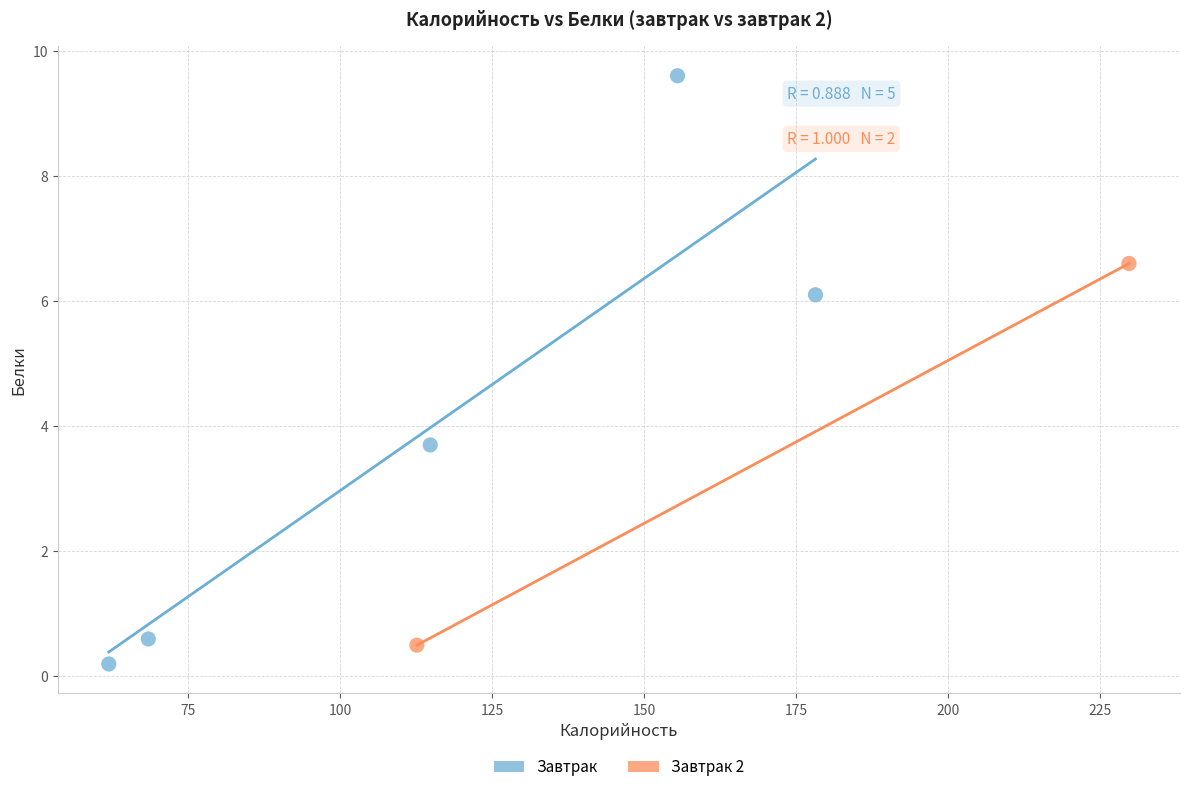

What are all the series names shown in the legend?

Завтрак, Завтрак 2